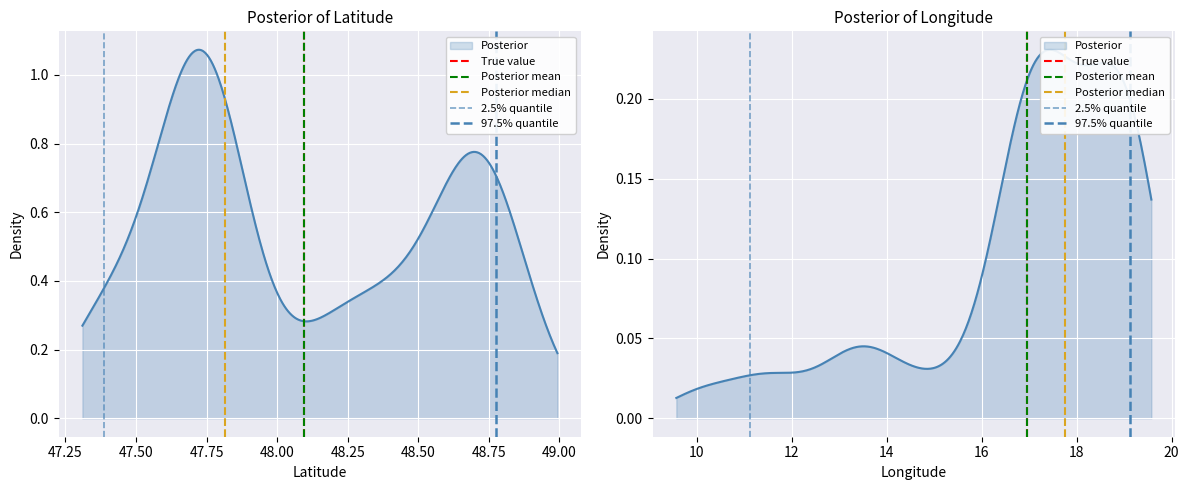

The value of Posterior mean at 47.25 is 1. True or false?

False